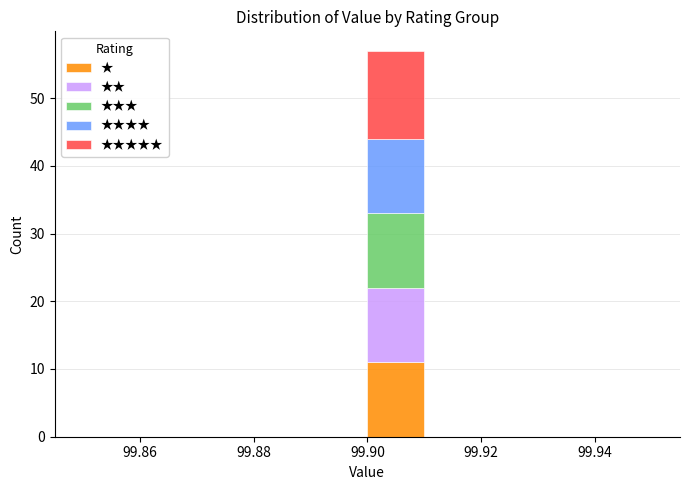

What is the total height of the stacked bar covering 99.90 to 99.91 on the x-axis? The values are not printed on the chart, so give them approximately, as read against the axis.

57